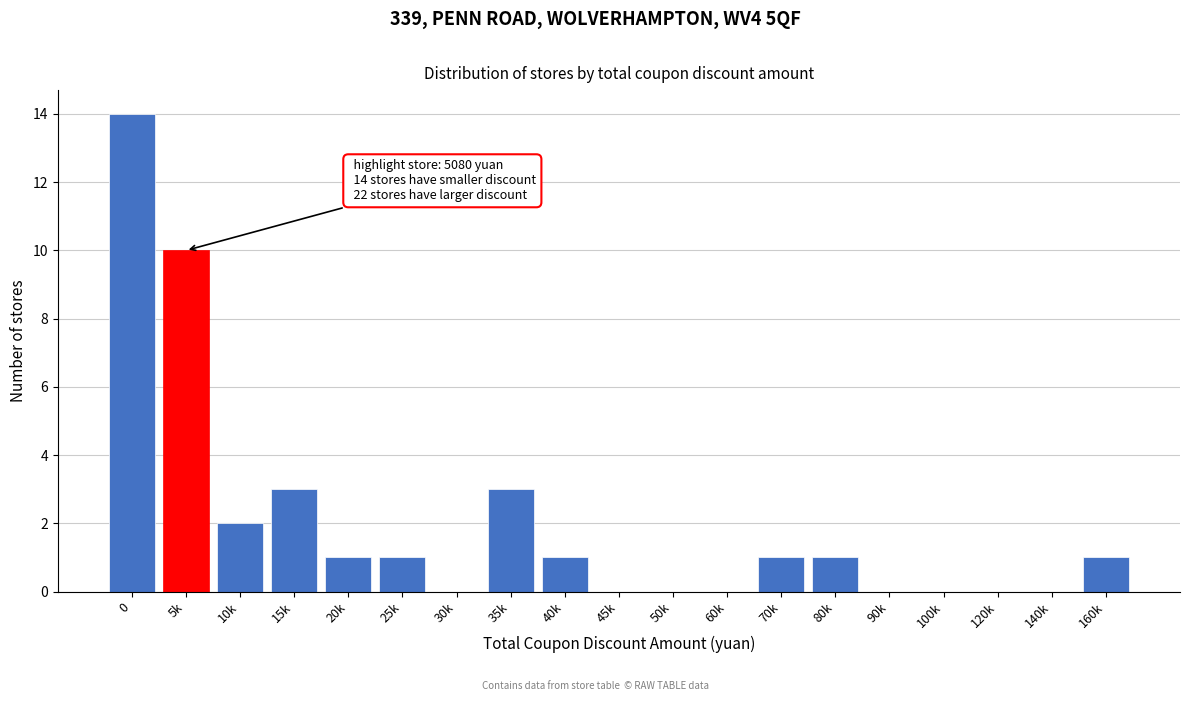

Reading left to right, transcribe all the data shown in this chart.

0=14	5k=10	10k=2	15k=3	20k=1	25k=1	30k=0	35k=3	40k=1	45k=0	50k=0	60k=0	70k=1	80k=1	90k=0	100k=0	120k=0	140k=0	160k=1